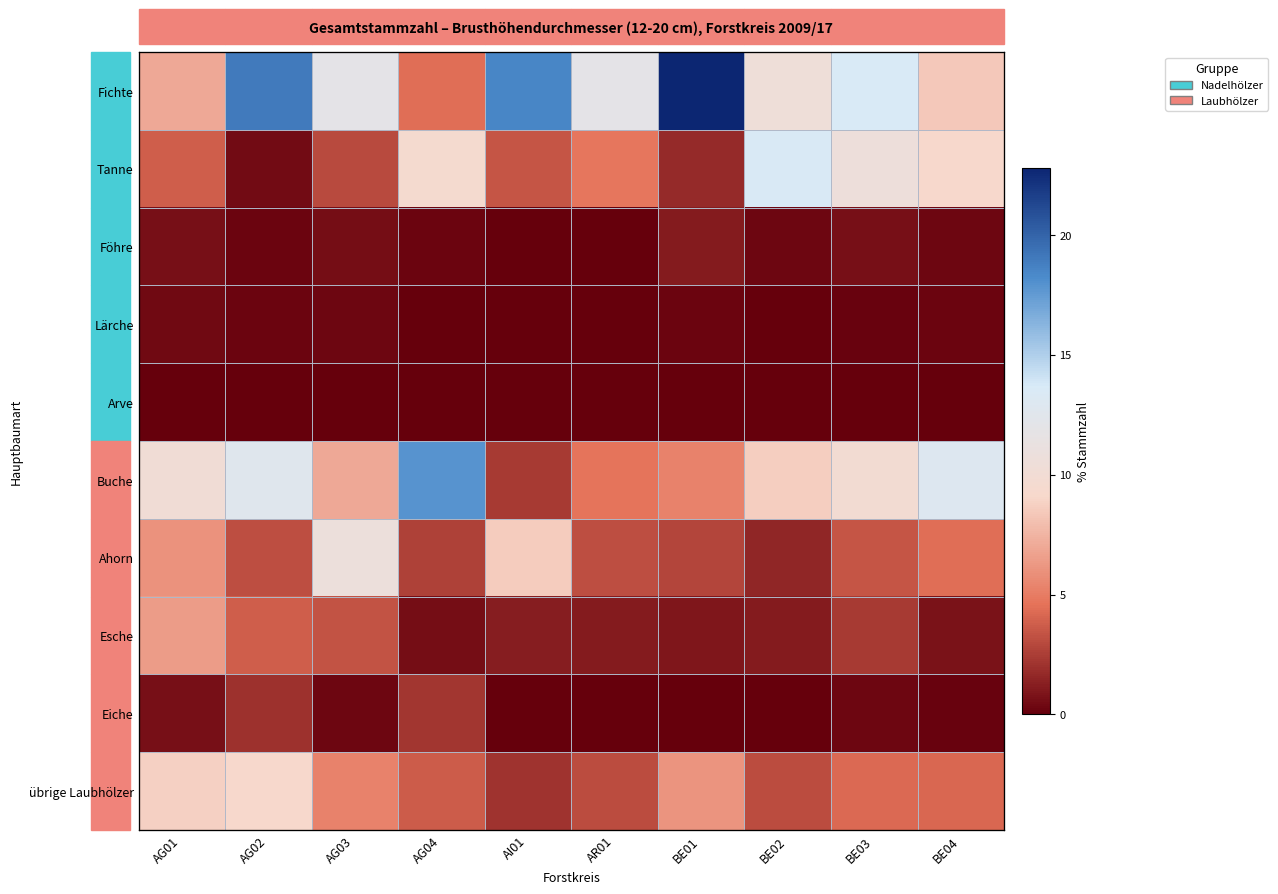

Is the value of Ahorn at AI01 greater than the value of Föhre at BE03?

Yes